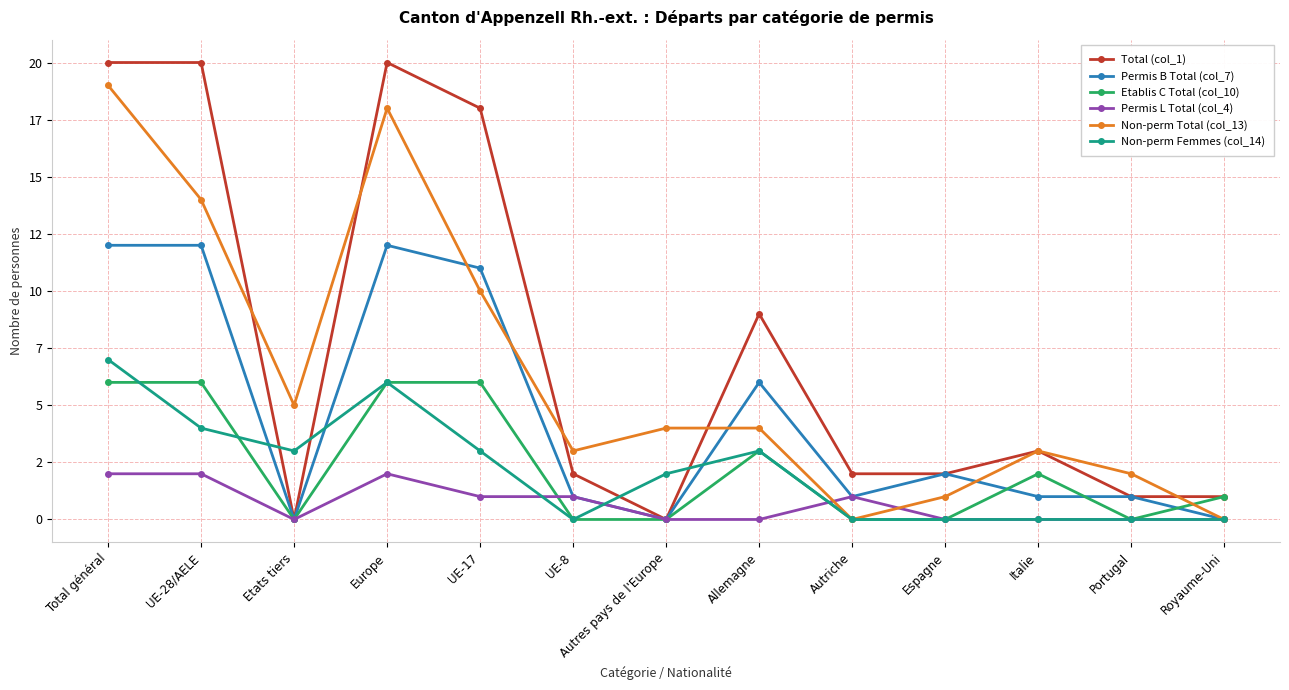

What is the label of the 11th point from the right?

Etats tiers